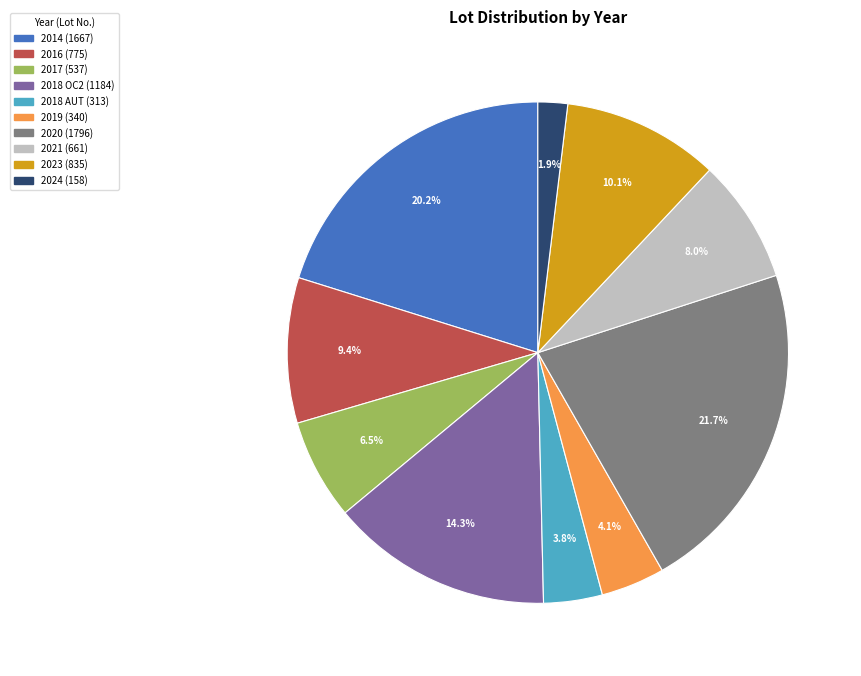

How many slices are in this pie chart?

10